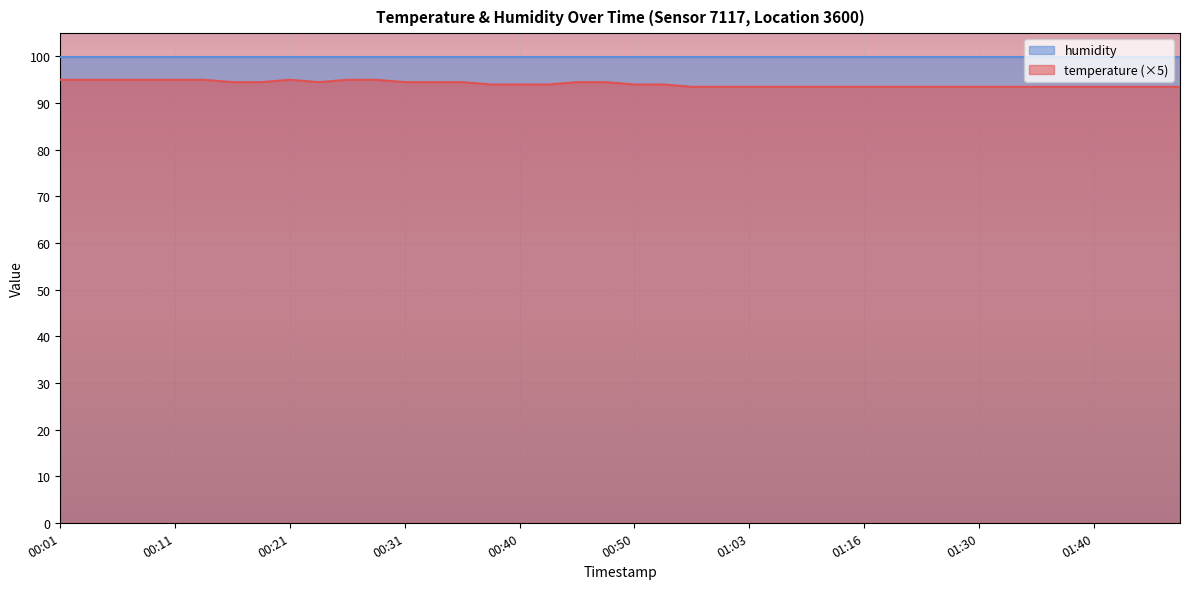

List the labels in order of value, largest first.

00:01, 00:04, 00:06, 00:09, 00:11, 00:14, 00:21, 00:26, 00:28, 00:16, 00:18, 00:23, 00:31, 00:33, 00:36, 00:45, 00:48, 00:38, 00:40, 00:43, 00:50, 00:53, 00:55, 00:58, 01:03, 01:07, 01:10, 01:13, 01:16, 01:22, 01:25, 01:27, 01:30, 01:32, 01:35, 01:37, 01:40, 01:42, 01:45, 01:47